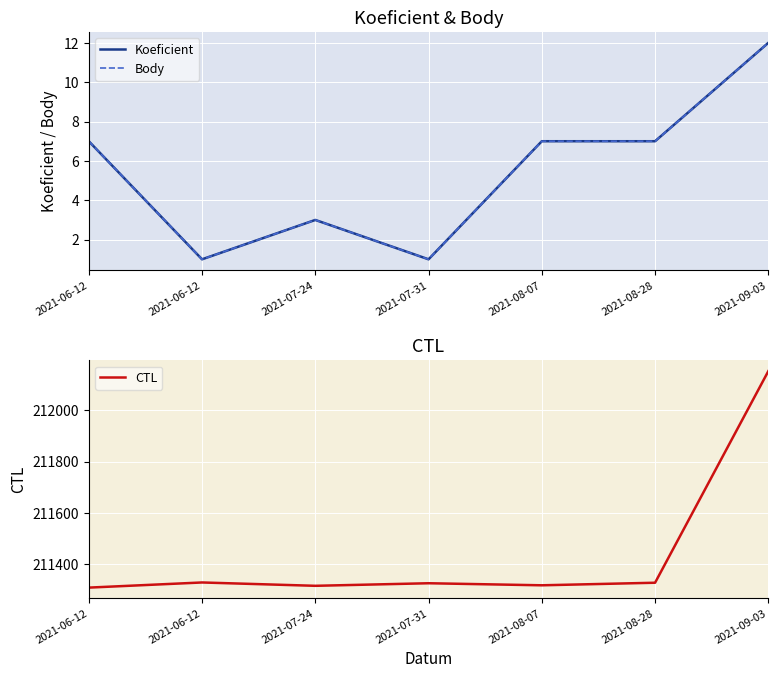

What value does the CTL series have at 2021-07-24?

211317